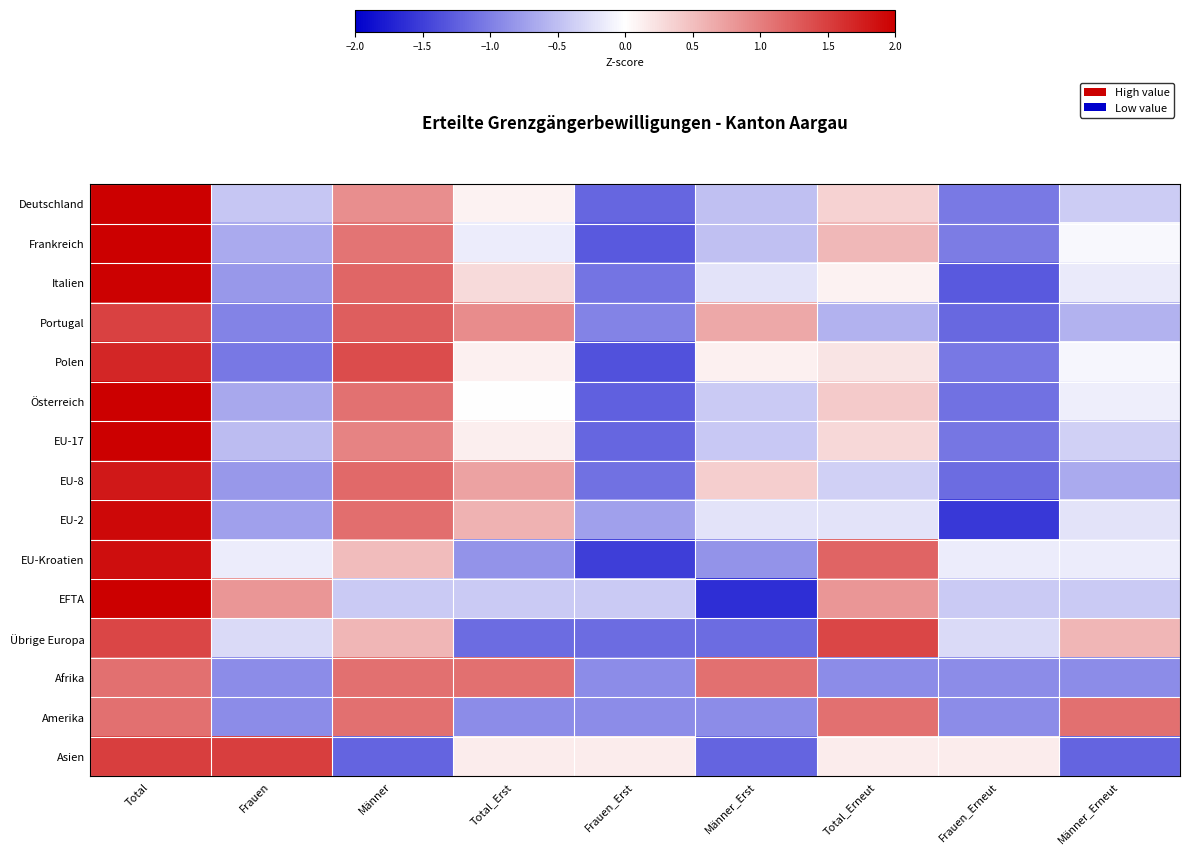

Reading left to right, extract all data points from this chart.

Deutschland: Total=2.2	Frauen=-0.4	Männer=0.9	Total_Erst=0.1	Frauen_Erst=-1.2	Männer_Erst=-0.5	Total_Erneut=0.3	Frauen_Erneut=-1.0	Männer_Erneut=-0.4
Frankreich: Total=2.0	Frauen=-0.7	Männer=1.1	Total_Erst=-0.1	Frauen_Erst=-1.3	Männer_Erst=-0.5	Total_Erneut=0.5	Frauen_Erneut=-1.0	Männer_Erneut=-0.1
Italien: Total=2.0	Frauen=-0.8	Männer=1.2	Total_Erst=0.3	Frauen_Erst=-1.1	Männer_Erst=-0.2	Total_Erneut=0.1	Frauen_Erneut=-1.3	Männer_Erneut=-0.2
Portugal: Total=1.5	Frauen=-1.0	Männer=1.3	Total_Erst=0.9	Frauen_Erst=-1.0	Männer_Erst=0.7	Total_Erneut=-0.6	Frauen_Erneut=-1.2	Männer_Erneut=-0.6
Polen: Total=1.7	Frauen=-1.1	Männer=1.4	Total_Erst=0.1	Frauen_Erst=-1.4	Männer_Erst=0.1	Total_Erneut=0.2	Frauen_Erneut=-1.1	Männer_Erneut=-0.1
Österreich: Total=2.1	Frauen=-0.7	Männer=1.1	Total_Erst=0.0	Frauen_Erst=-1.2	Männer_Erst=-0.4	Total_Erneut=0.4	Frauen_Erneut=-1.1	Männer_Erneut=-0.1
EU-17: Total=2.2	Frauen=-0.5	Männer=1.0	Total_Erst=0.1	Frauen_Erst=-1.2	Männer_Erst=-0.4	Total_Erneut=0.3	Frauen_Erneut=-1.1	Männer_Erneut=-0.4
EU-8: Total=1.8	Frauen=-0.8	Männer=1.2	Total_Erst=0.7	Frauen_Erst=-1.1	Männer_Erst=0.4	Total_Erneut=-0.4	Frauen_Erneut=-1.1	Männer_Erneut=-0.7
EU-2: Total=1.9	Frauen=-0.7	Männer=1.1	Total_Erst=0.6	Frauen_Erst=-0.7	Männer_Erst=-0.2	Total_Erneut=-0.2	Frauen_Erneut=-1.5	Männer_Erneut=-0.2
EU-Kroatien: Total=1.9	Frauen=-0.2	Männer=0.5	Total_Erst=-0.8	Frauen_Erst=-1.5	Männer_Erst=-0.8	Total_Erneut=1.2	Frauen_Erneut=-0.2	Männer_Erneut=-0.2
EFTA: Total=2.0	Frauen=0.8	Männer=-0.4	Total_Erst=-0.4	Frauen_Erst=-0.4	Männer_Erst=-1.6	Total_Erneut=0.8	Frauen_Erneut=-0.4	Männer_Erneut=-0.4
Übrige Europa: Total=1.4	Frauen=-0.3	Männer=0.6	Total_Erst=-1.2	Frauen_Erst=-1.2	Männer_Erst=-1.2	Total_Erneut=1.4	Frauen_Erneut=-0.3	Männer_Erneut=0.6
Afrika: Total=1.1	Frauen=-0.9	Männer=1.1	Total_Erst=1.1	Frauen_Erst=-0.9	Männer_Erst=1.1	Total_Erneut=-0.9	Frauen_Erneut=-0.9	Männer_Erneut=-0.9
Amerika: Total=1.1	Frauen=-0.9	Männer=1.1	Total_Erst=-0.9	Frauen_Erst=-0.9	Männer_Erst=-0.9	Total_Erneut=1.1	Frauen_Erneut=-0.9	Männer_Erneut=1.1
Asien: Total=1.5	Frauen=1.5	Männer=-1.2	Total_Erst=0.2	Frauen_Erst=0.2	Männer_Erst=-1.2	Total_Erneut=0.2	Frauen_Erneut=0.2	Männer_Erneut=-1.2